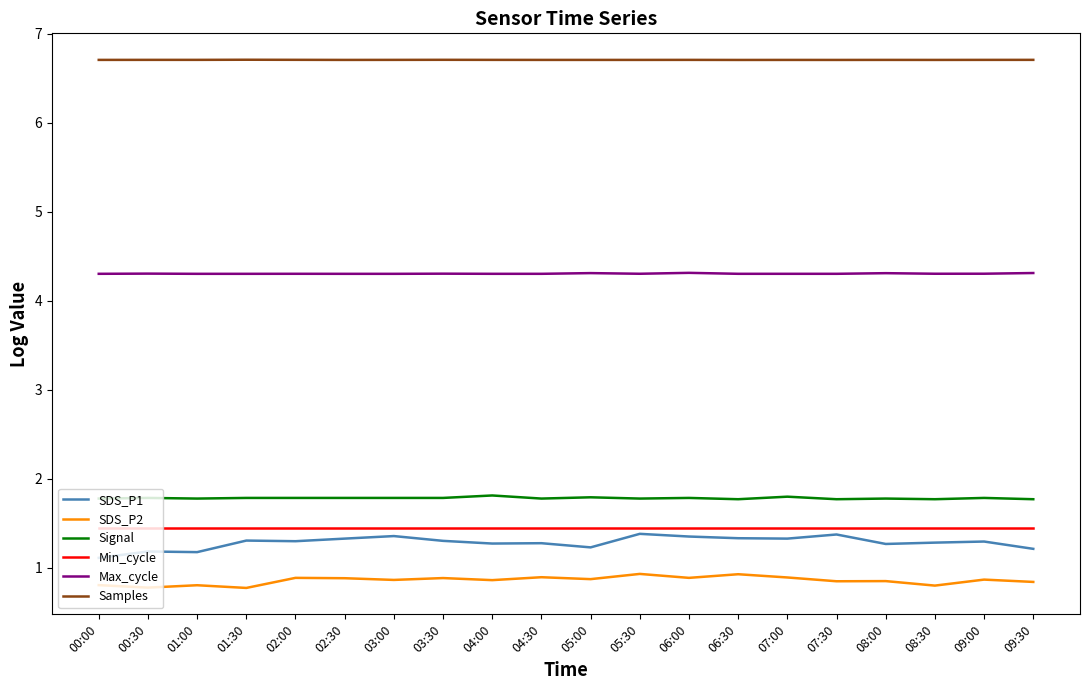

Count the SDS_P1 values in the range 1 to 2.

20